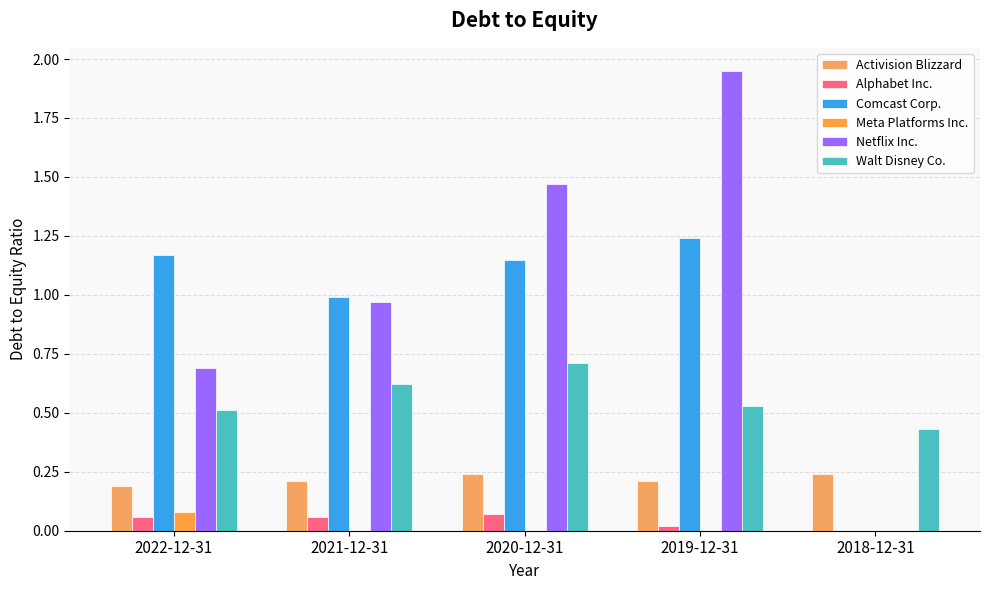

Which series has the largest range (max minus min)?

Netflix Inc.